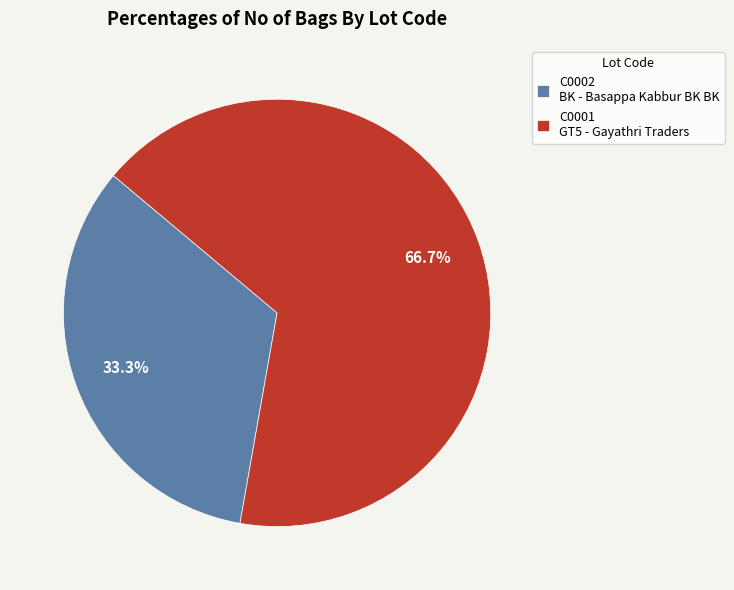

How many segments does this pie chart have?

2